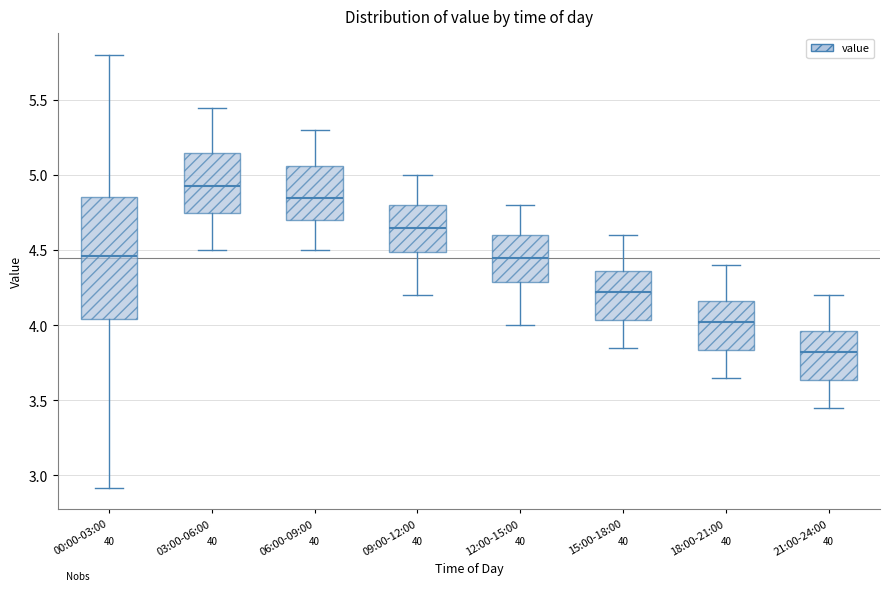

Which box has the lowest median line?

21:00-24:00